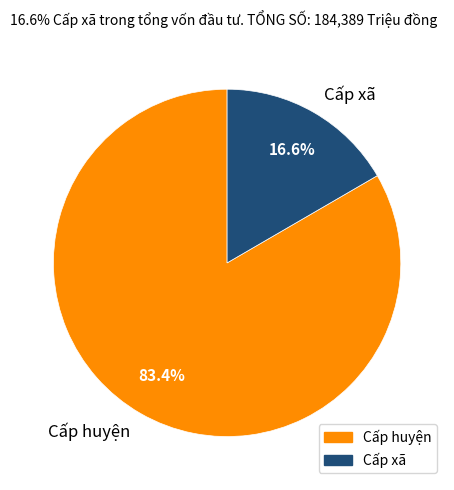

Rank the categories by value from lowest to highest.

Cấp xã, Cấp huyện